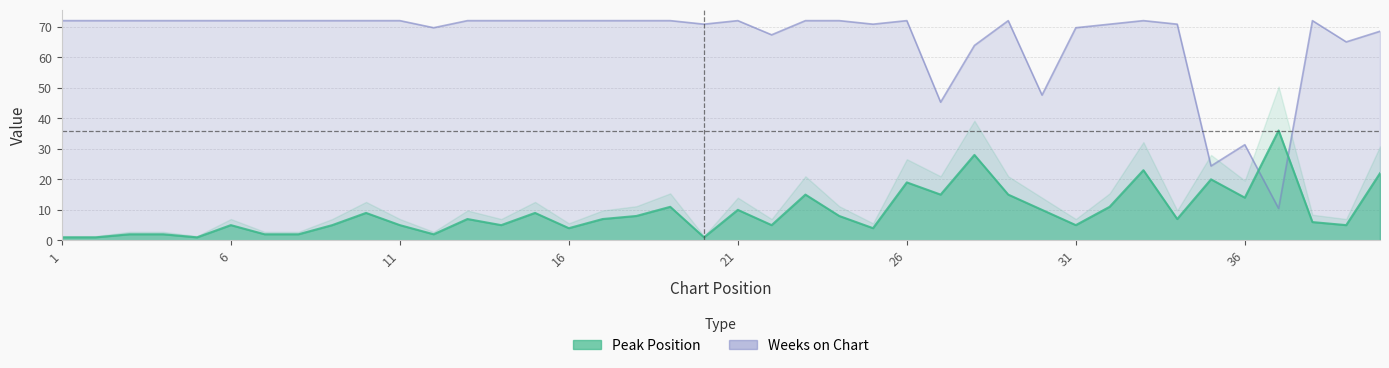

The Weeks on Chart series shows 101.7 at 7. True or false?

False